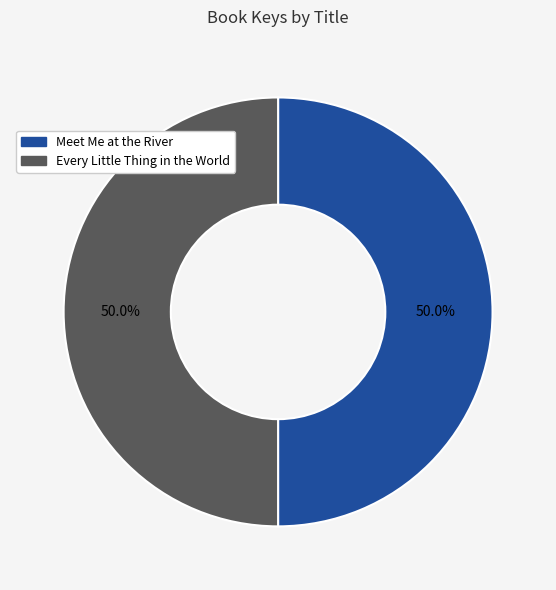

What percentage is NOT represented by Meet Me at the River?

50.0%